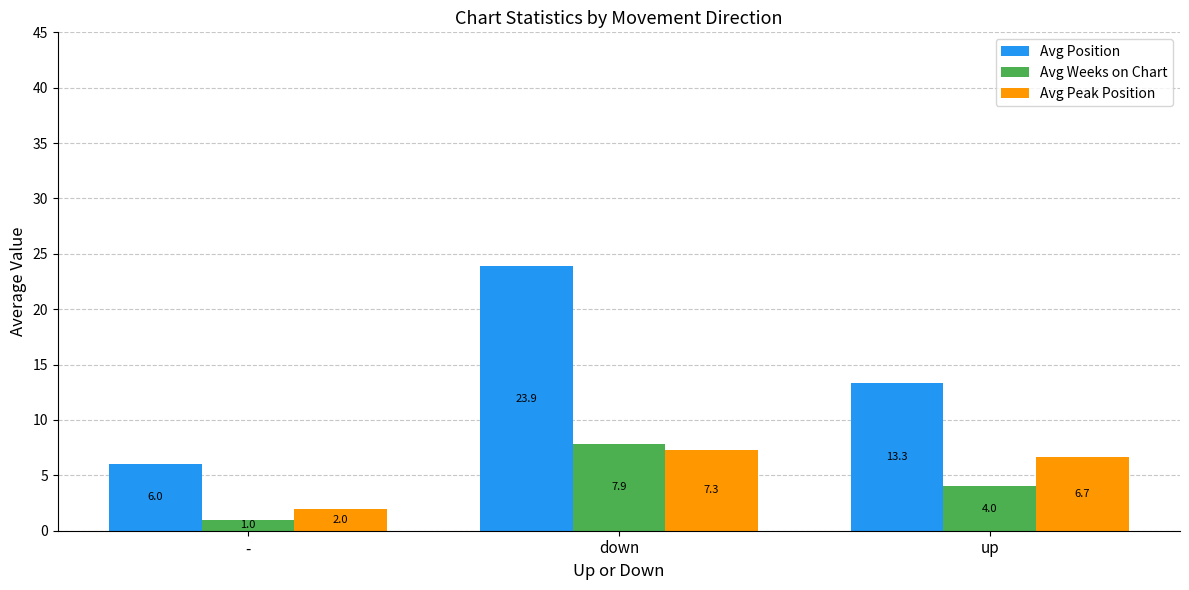

At how many categories does at least one series exceed 21?

1